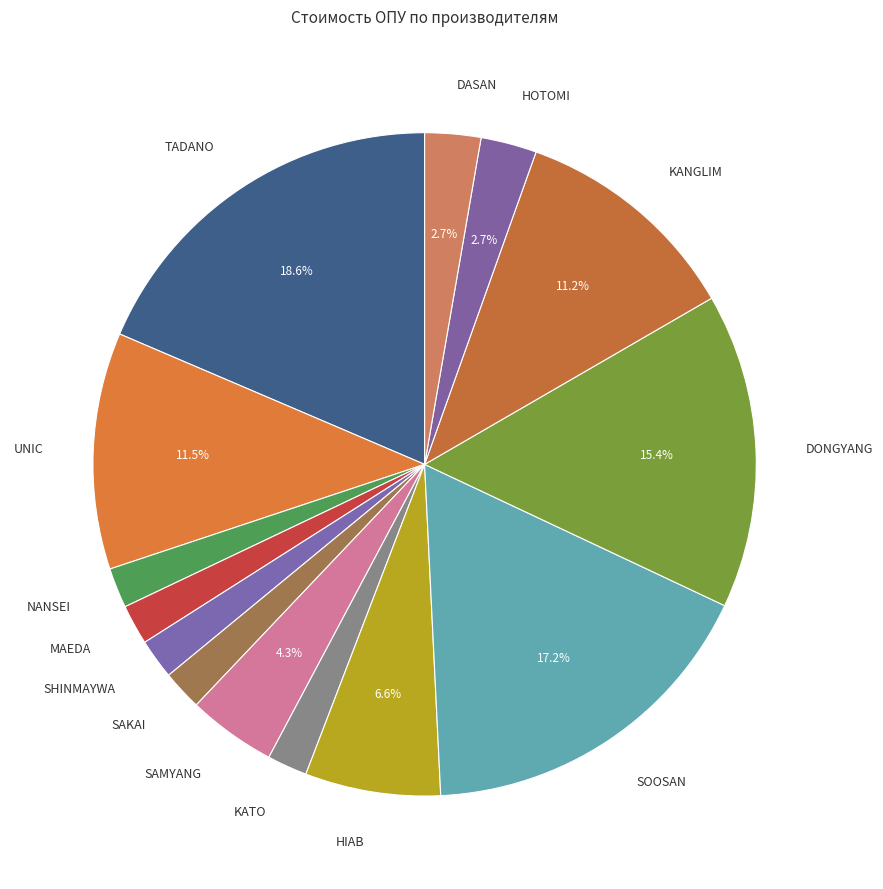

What percentage is the DASAN slice, to the nearest percent?

3%